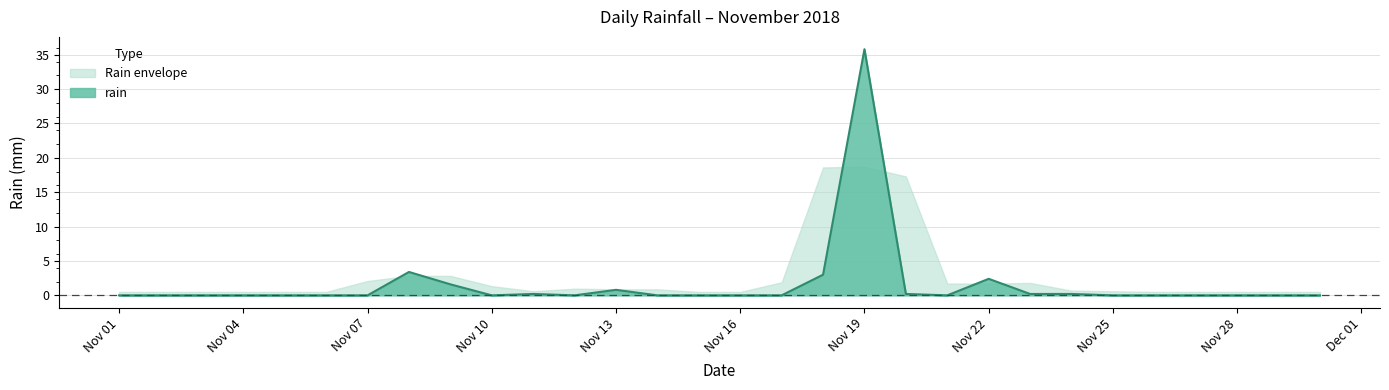

What is the difference between the maximum and minimum values?

35.8